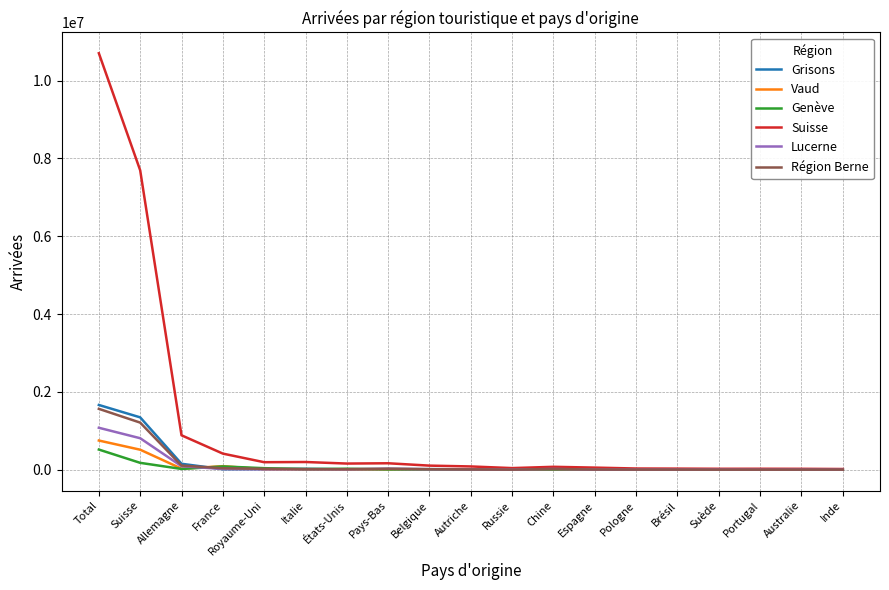

What is the difference between the second highest and minimum values in the Grisons series?

1345425